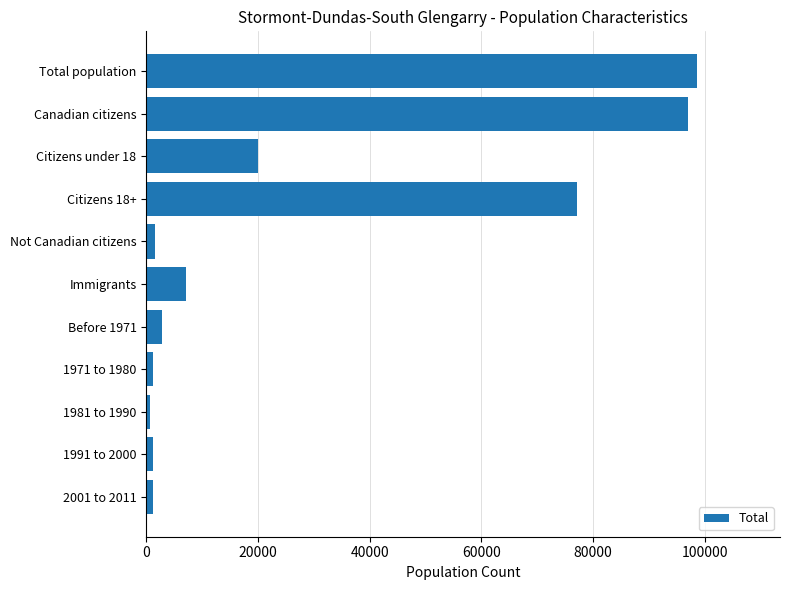

Which has a higher value, Immigrants or 2001 to 2011?

Immigrants